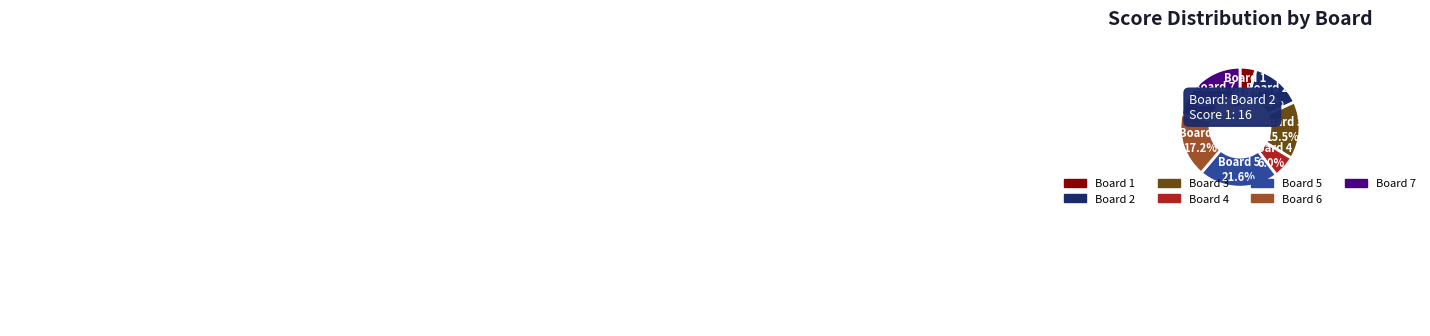

Rank the categories by value from highest to lowest.

Board 5, Board 7, Board 6, Board 3, Board 2, Board 4, Board 1